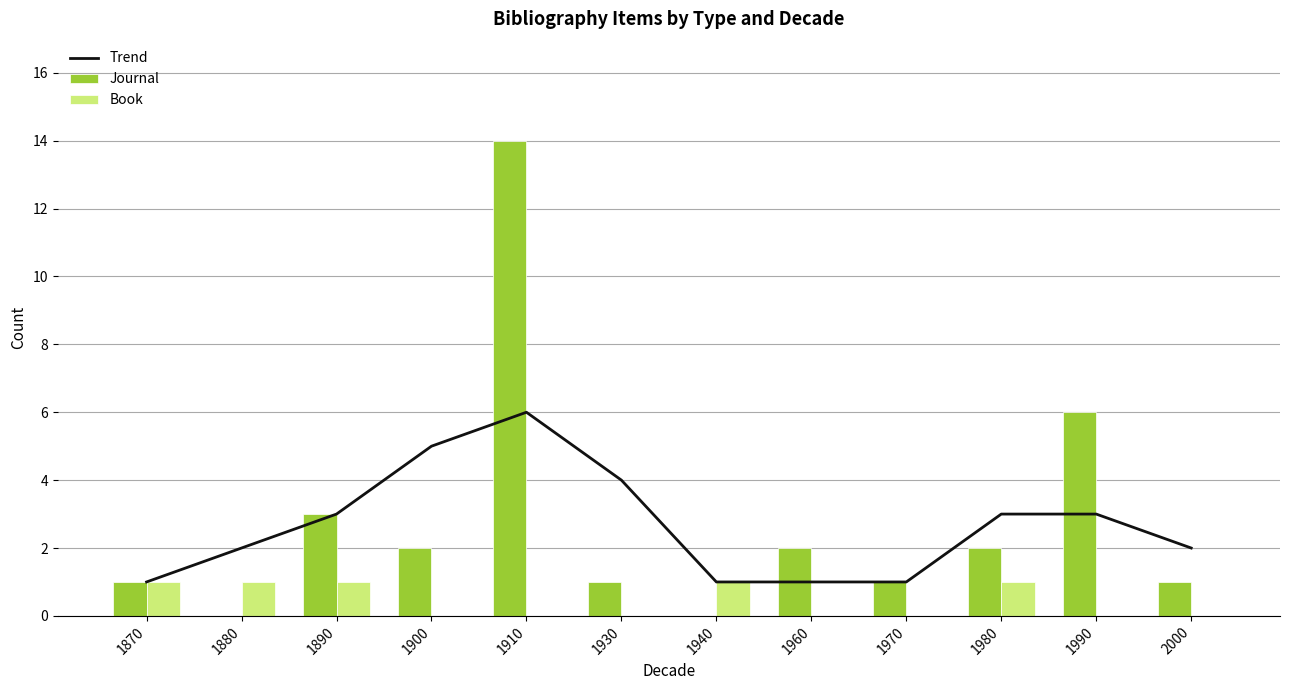

Reading right to left, what are all the values shown in this chart?

Trend: 2000=2	1990=3	1980=3	1970=1	1960=1	1940=1	1930=4	1910=6	1900=5	1890=3	1880=2	1870=1
Journal: 2000=1	1990=6	1980=2	1970=1	1960=2	1940=0	1930=1	1910=14	1900=2	1890=3	1880=0	1870=1
Book: 2000=0	1990=0	1980=1	1970=0	1960=0	1940=1	1930=0	1910=0	1900=0	1890=1	1880=1	1870=1